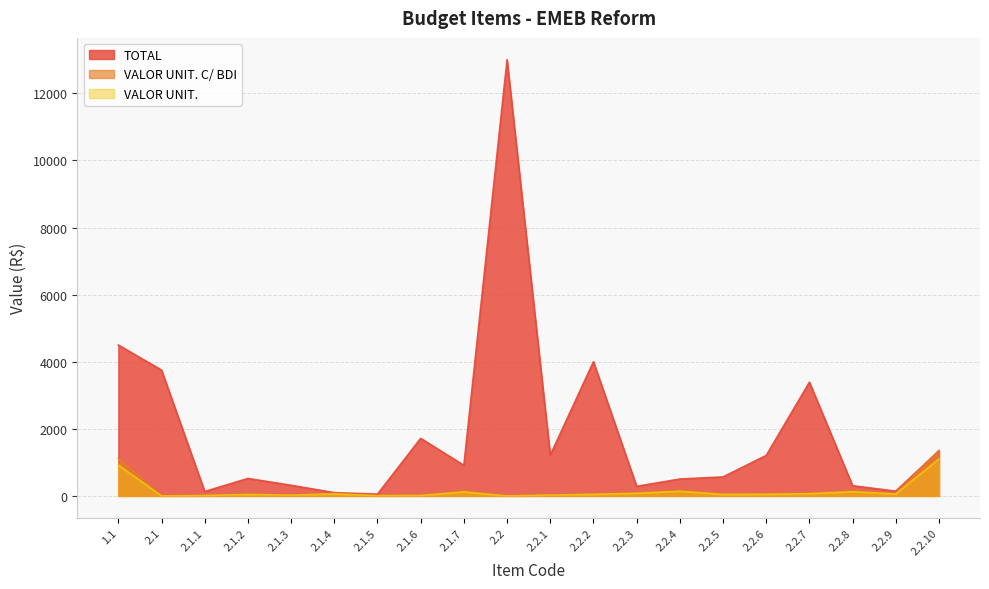

Does the chart have visible grid lines?

Yes